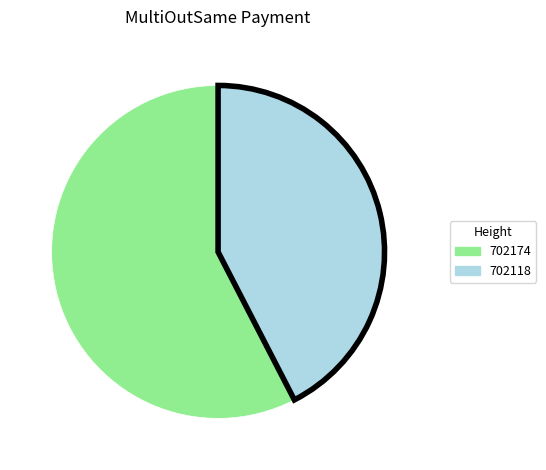

Is there any slice that represents more than half of the pie?

Yes